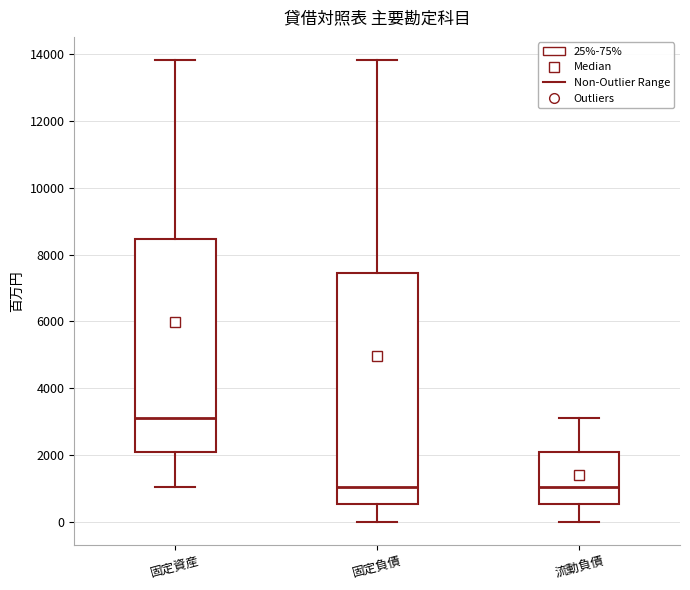

Which box is the tallest, from its lower edge to its upper edge?

固定負債